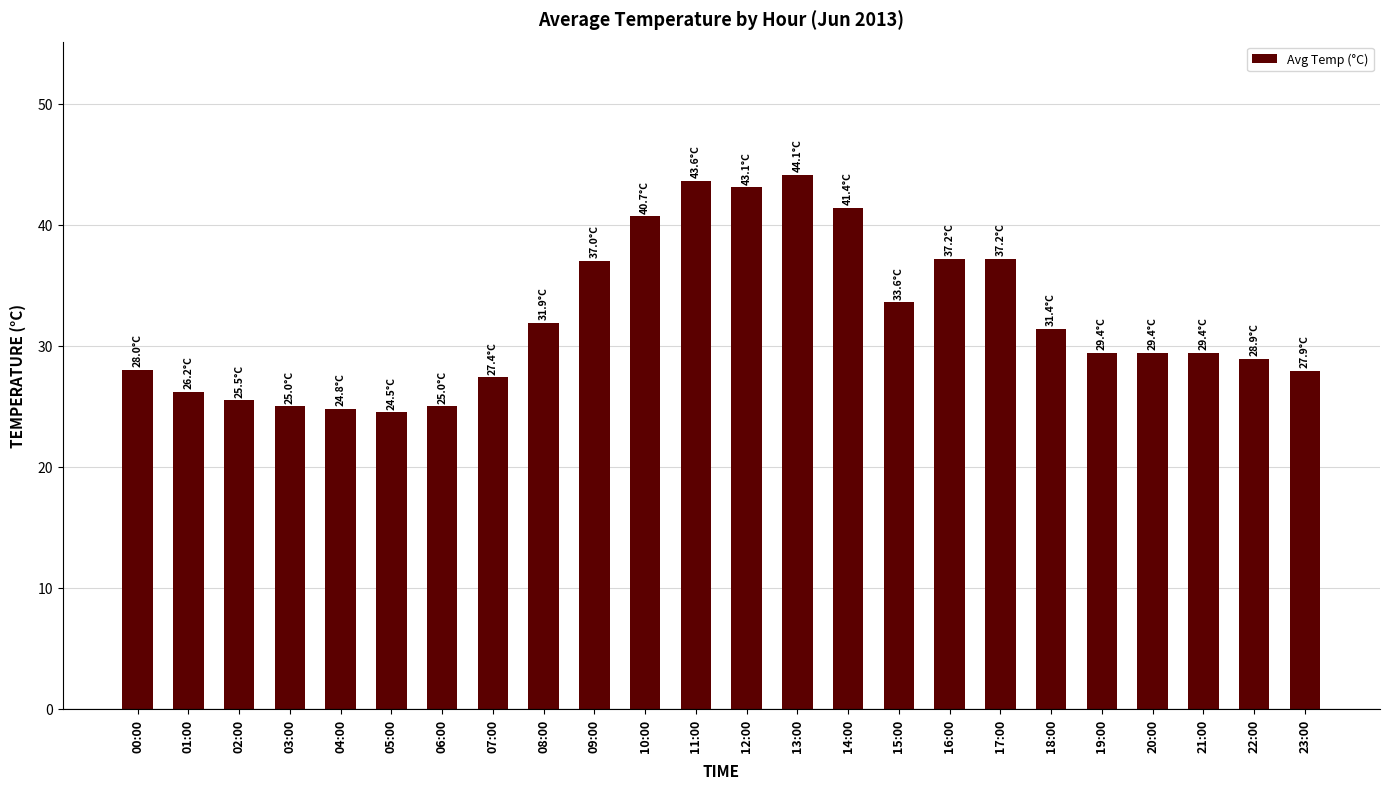

What is the minimum value shown in the chart?

24.5